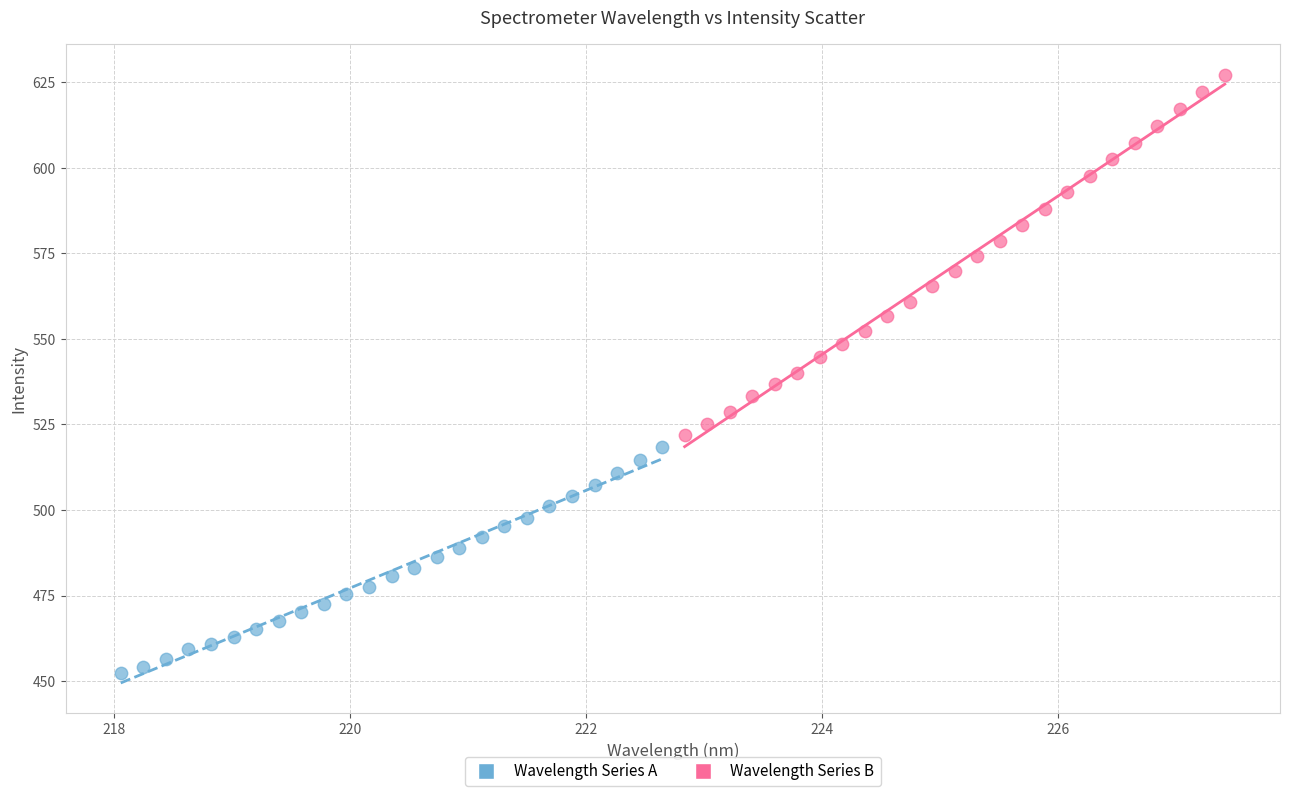

Which series contains the lowest Y value?

Wavelength Series A